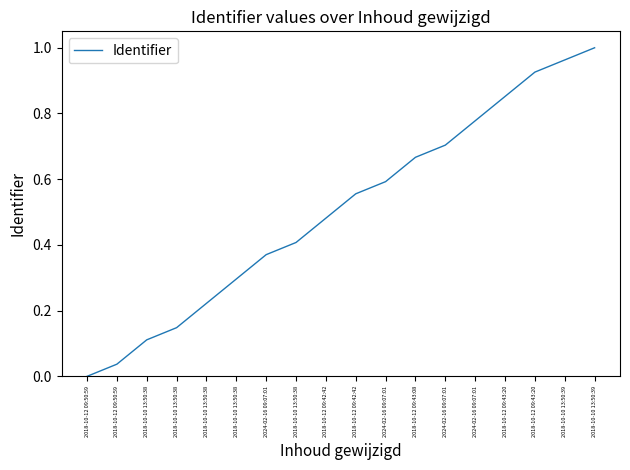

What is the sum of all values?

9.1